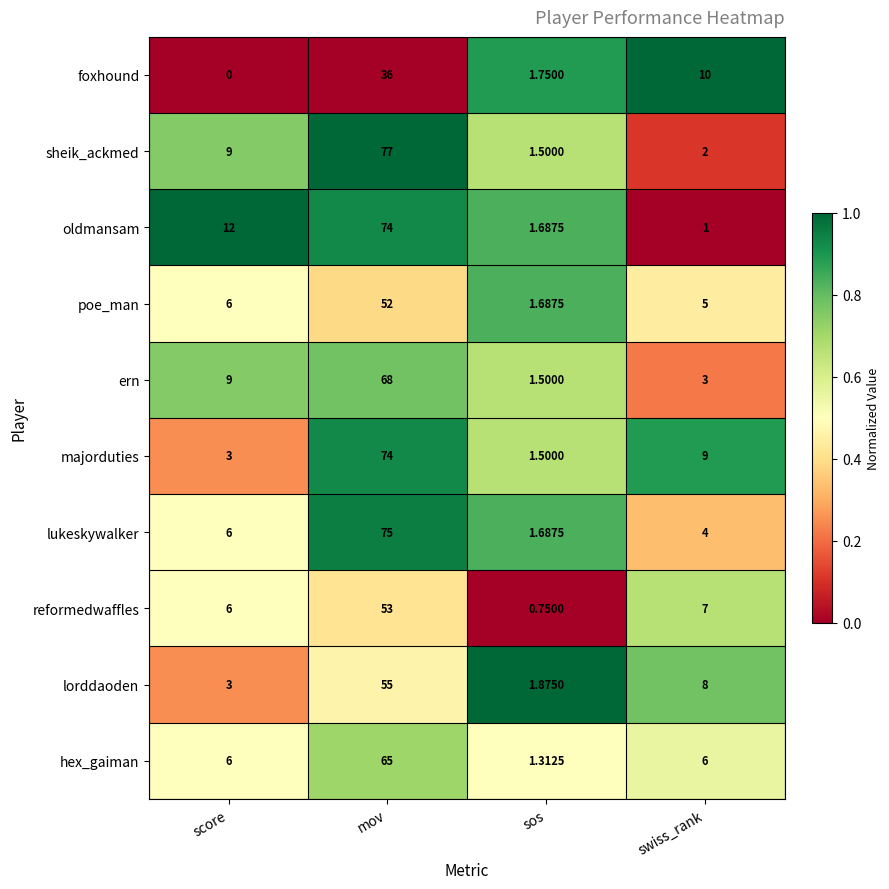

Which series changed the most between score and sos?

oldmansam